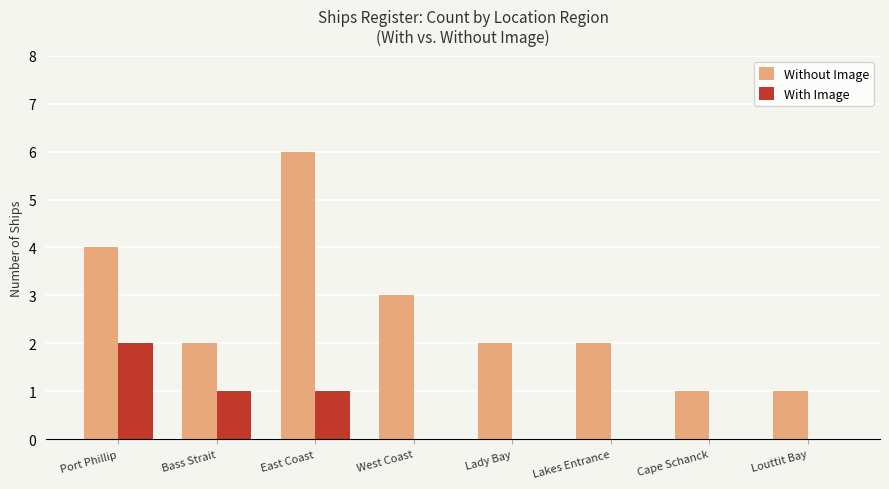

How many distinct data groups are displayed?

2